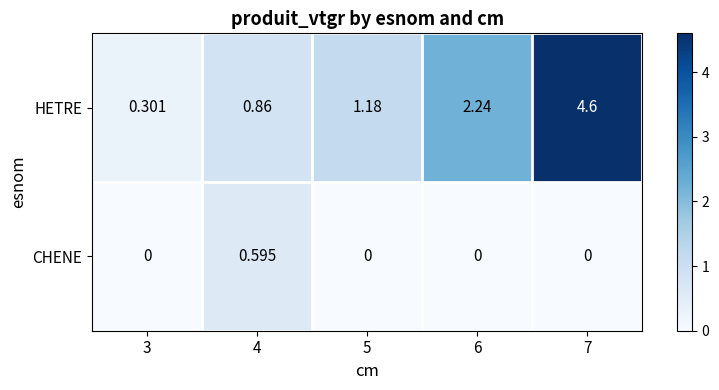

Rank the series by their average value, from lowest to highest.

CHENE, HETRE